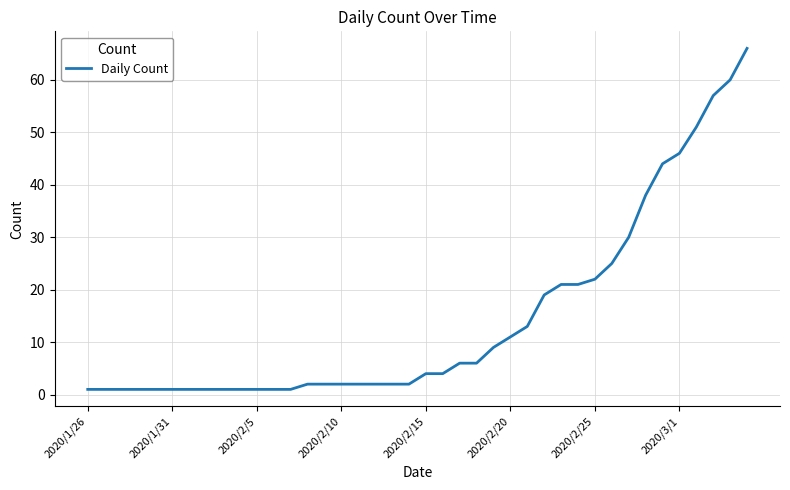

What is the difference between the maximum and minimum values?

65